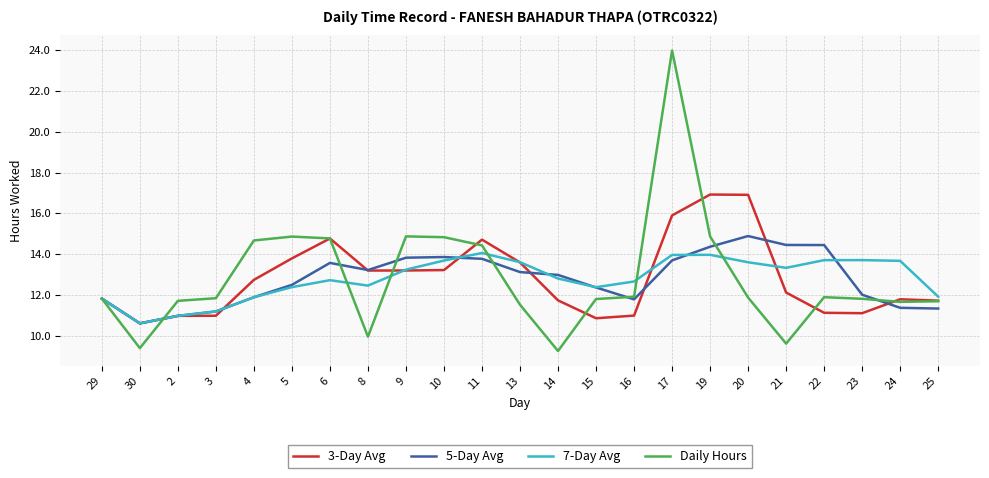

What position from the left is 20?

18